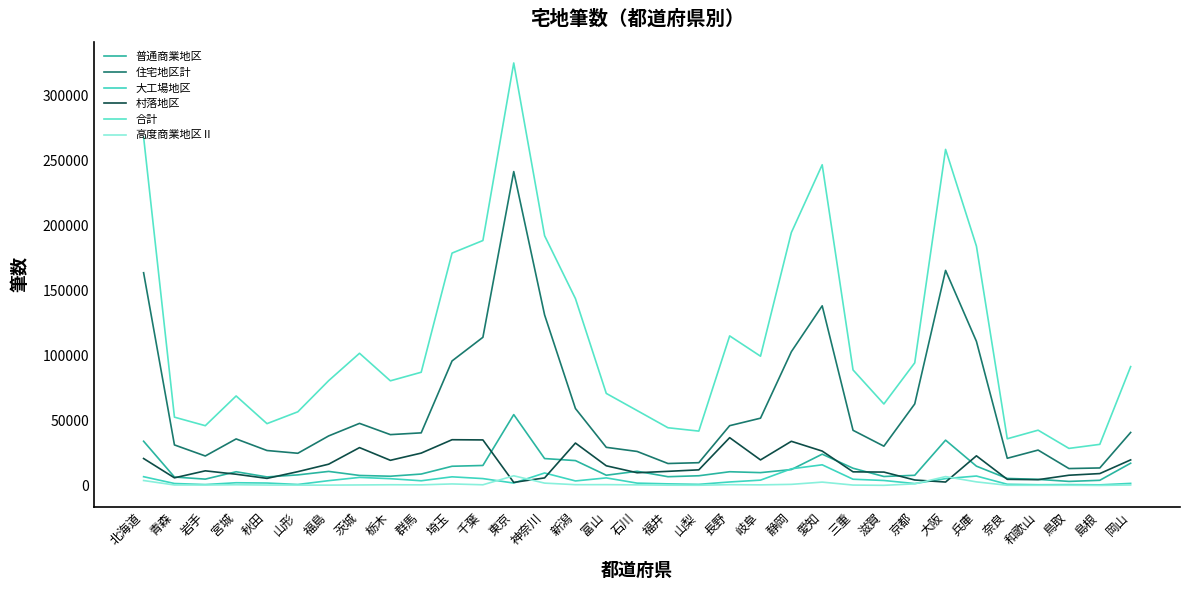

How many lines are shown in the chart?

6